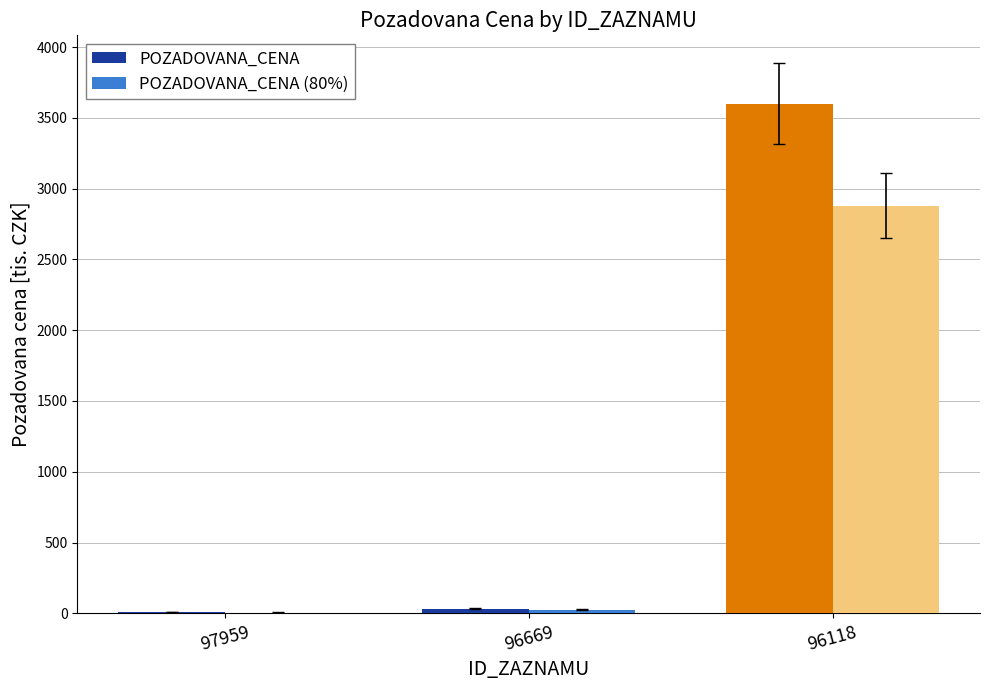

Is the value of POZADOVANA_CENA (80%) at 97959 greater than the value of POZADOVANA_CENA at 96118?

No